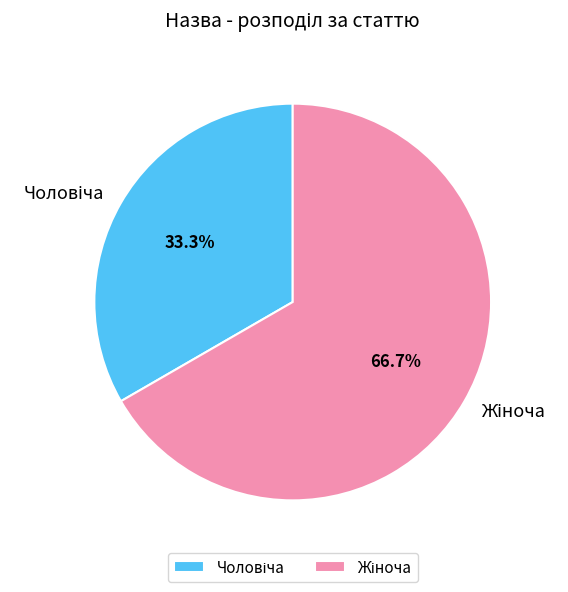

Does any single category account for the majority?

Yes